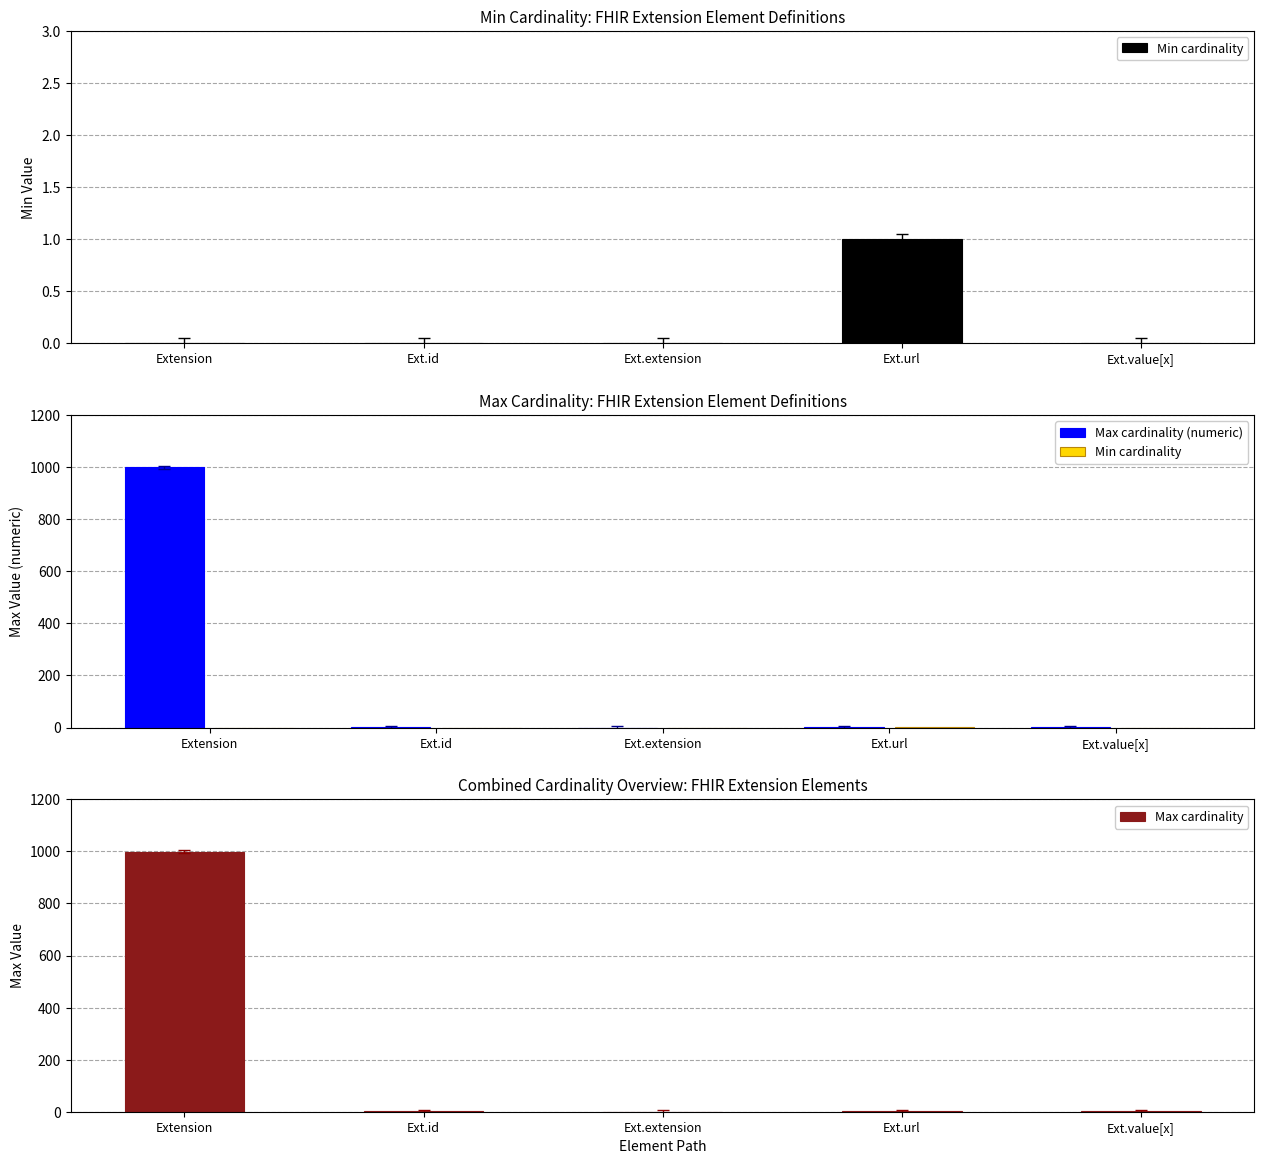

Reading left to right, extract all data points from this chart.

Min cardinality: 0	0	0	1	0
Max cardinality (numeric): 999	1	0	1	1
Max cardinality: 999	1	0	1	1